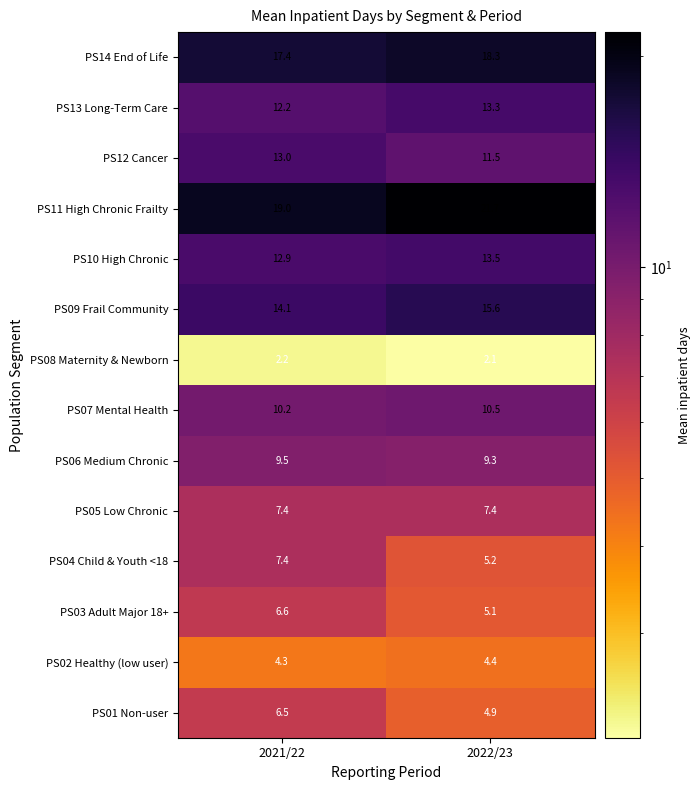

How many data points in PS04 Child & Youth <18 are above 7?

1